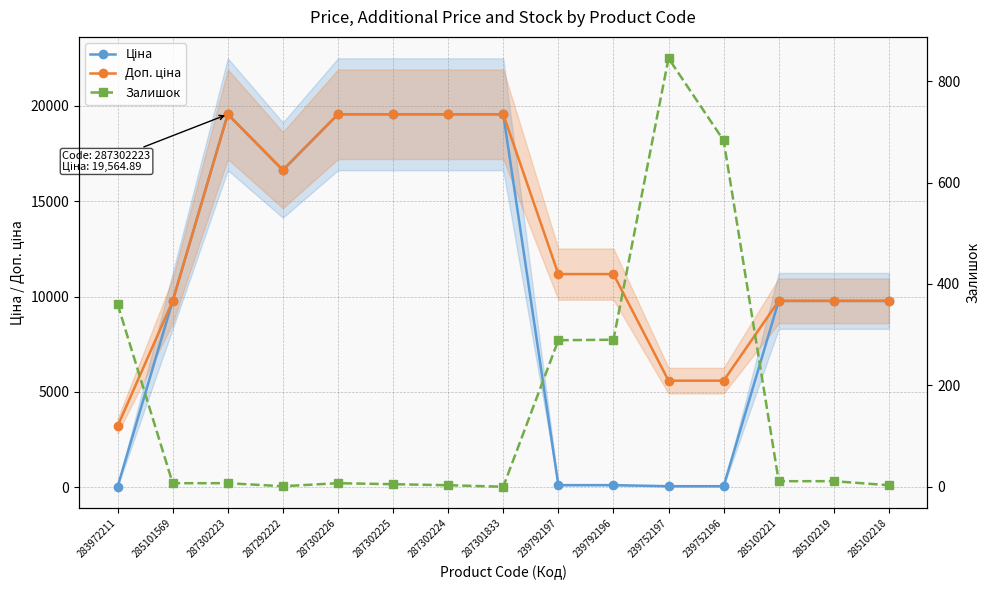

Which category has the highest value across all series?

287302223